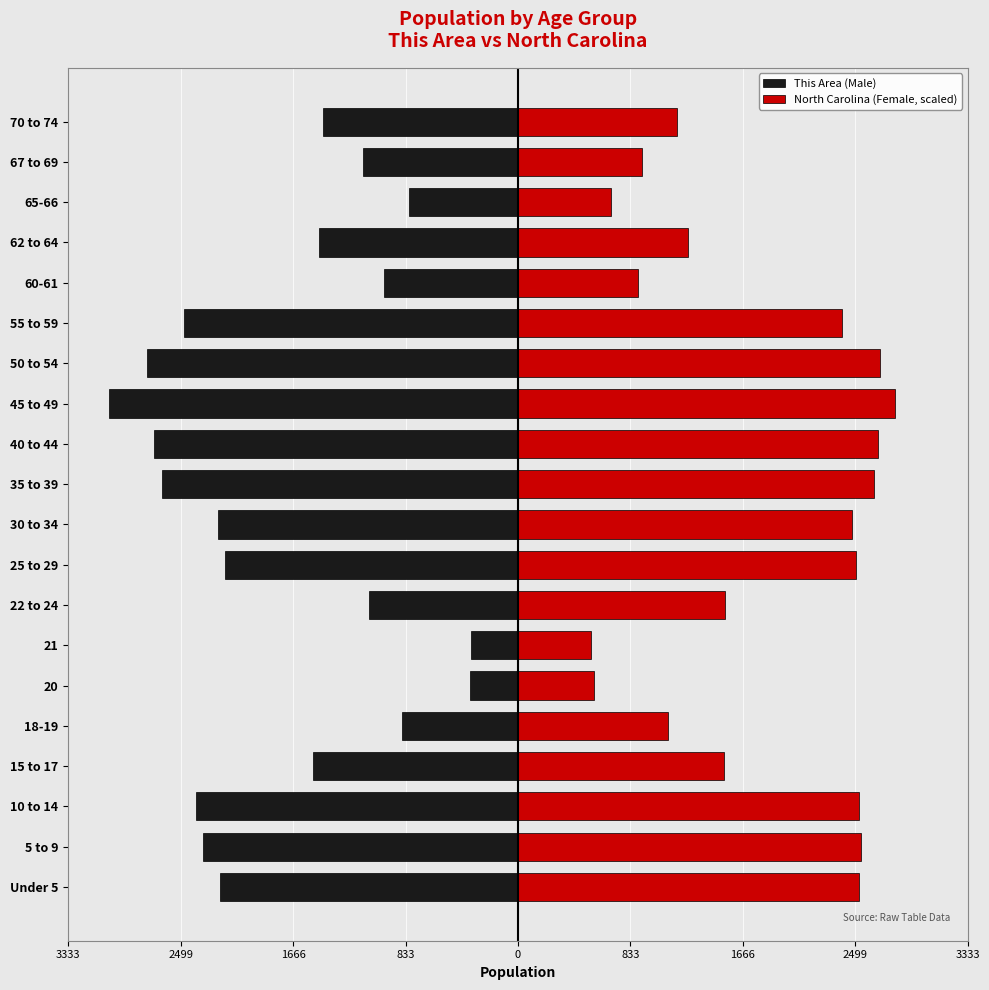

Which series has the largest total across all categories?

North Carolina (Female, scaled)